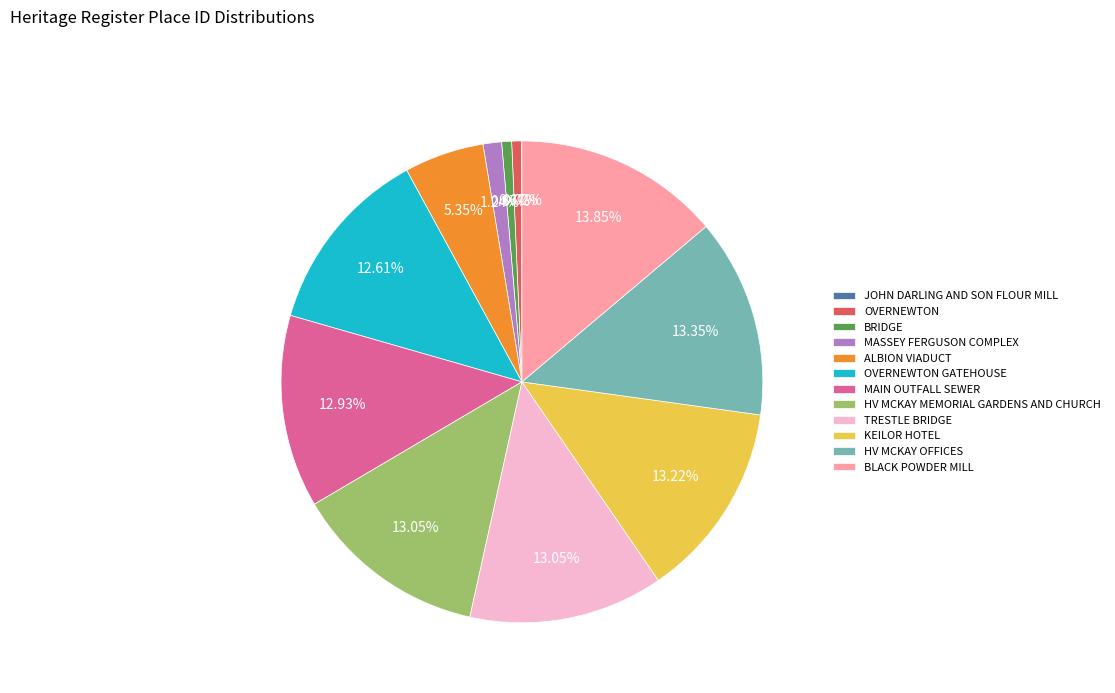

Does MASSEY FERGUSON COMPLEX represent more than half of the total?

No